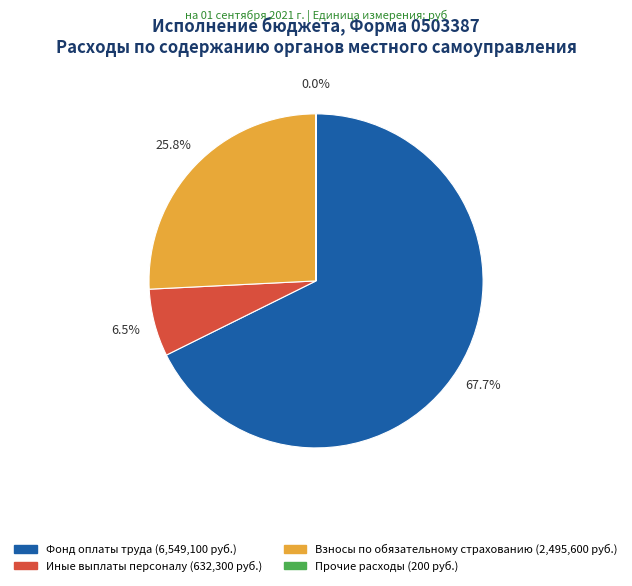

Between Взносы по обязательному страхованию and Фонд оплаты труда, which is larger?

Фонд оплаты труда